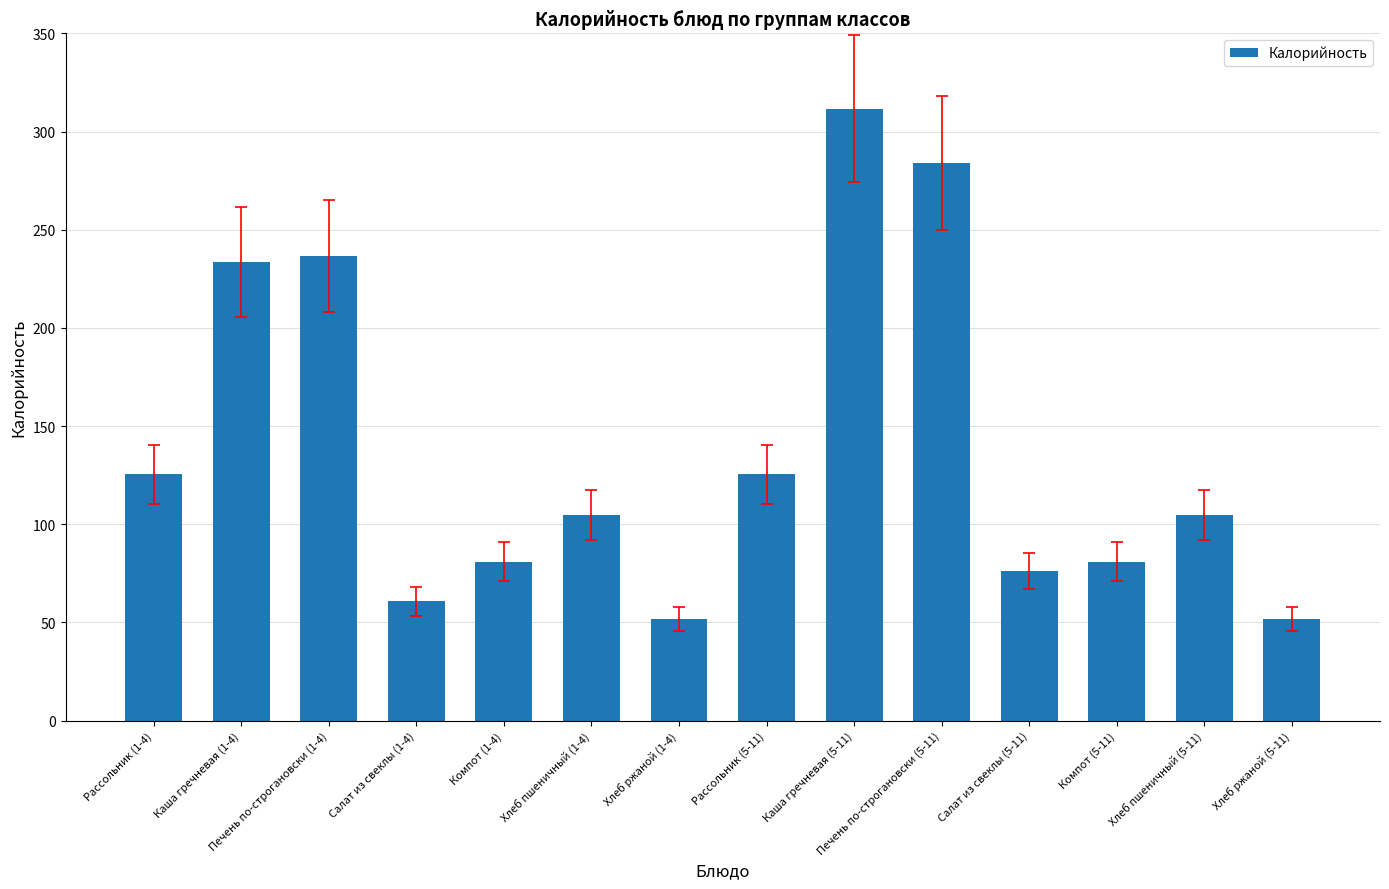

What is the value of the 14th bar from the left?

51.8